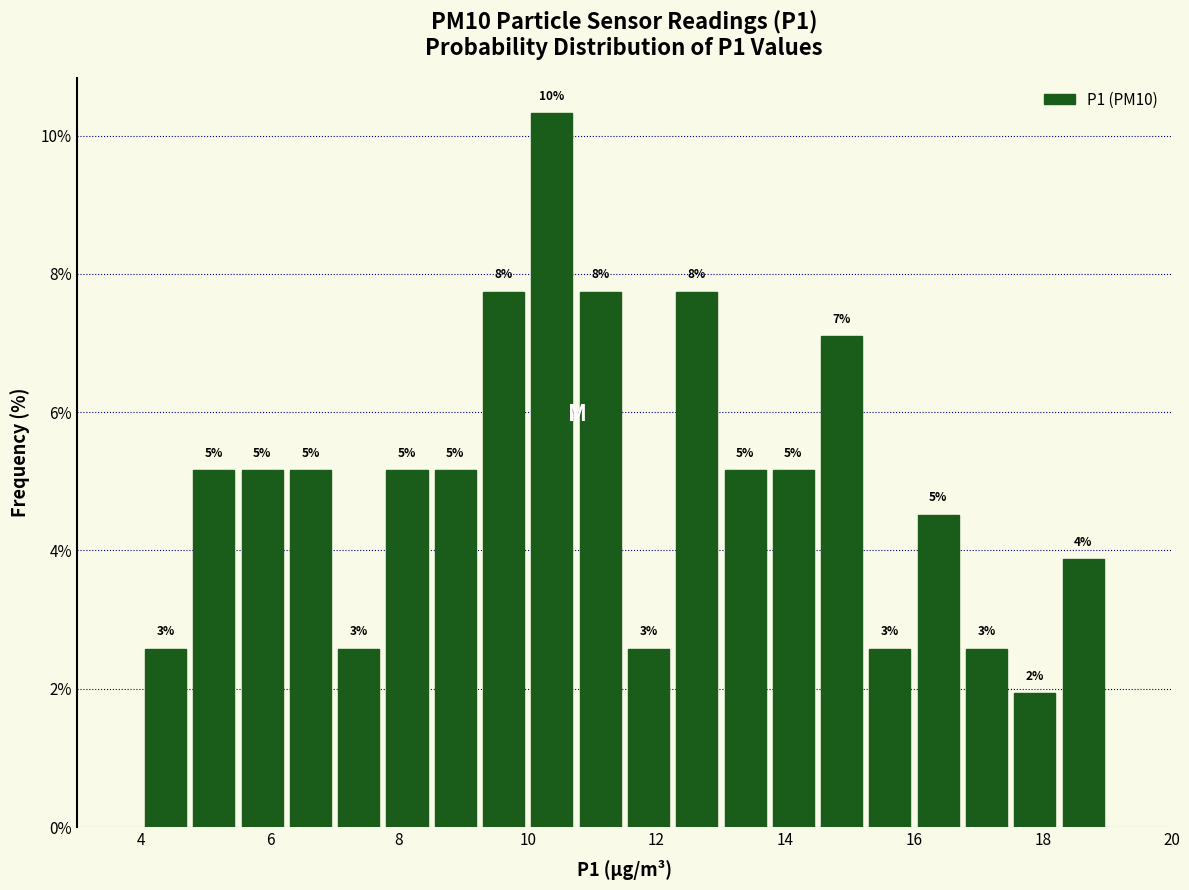

Around what value on the x-axis is the tallest bar? Give the approximate position of its centre, as read against the axis.

10.4